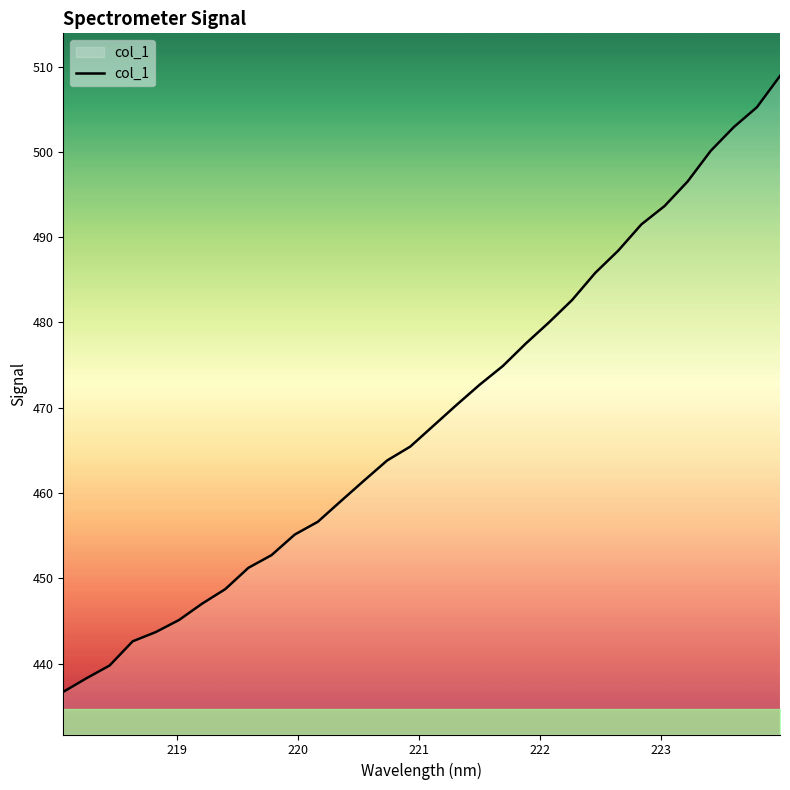

Does the chart have visible grid lines?

No